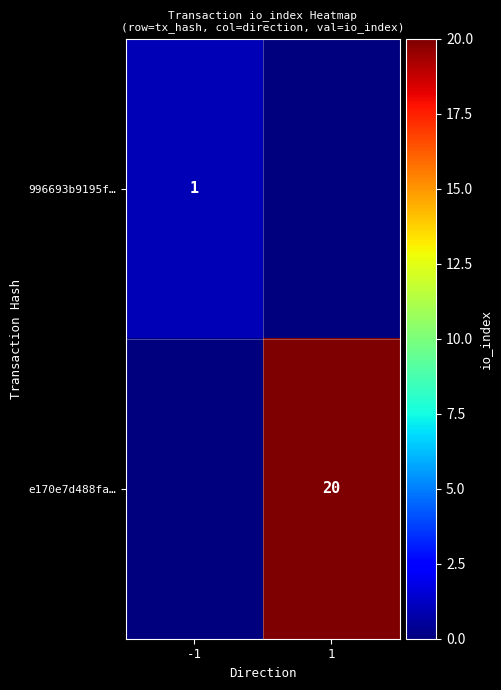

What is the total value across all series at 1?

20